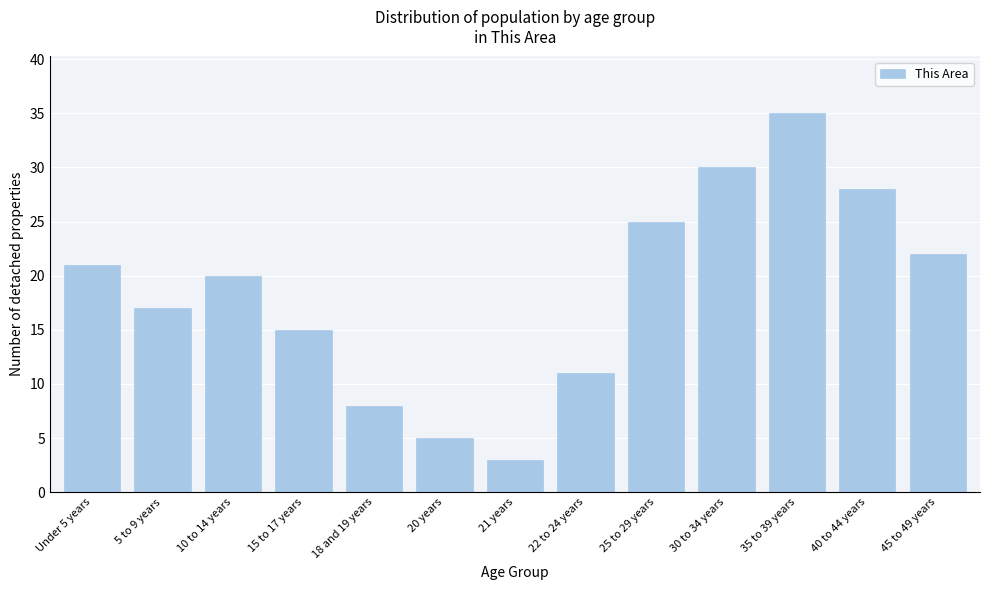

Reading right to left, transcribe all the data shown in this chart.

22	28	35	30	25	11	3	5	8	15	20	17	21